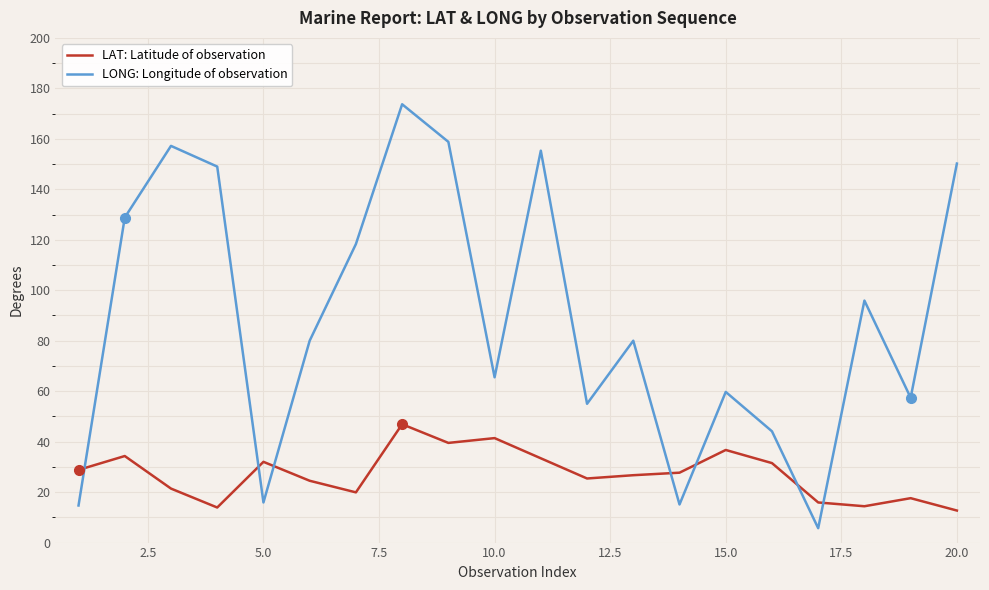

True or false: LONG: Longitude of observation and LAT: Latitude of observation cross at least once.

True